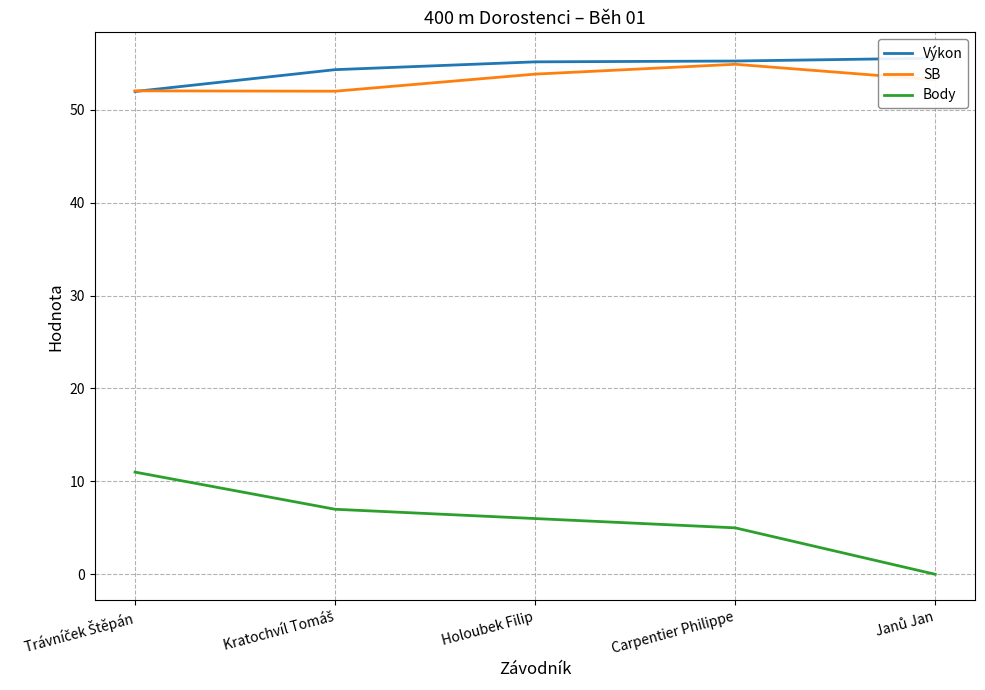

At how many categories does at least one series exceed 11?

5